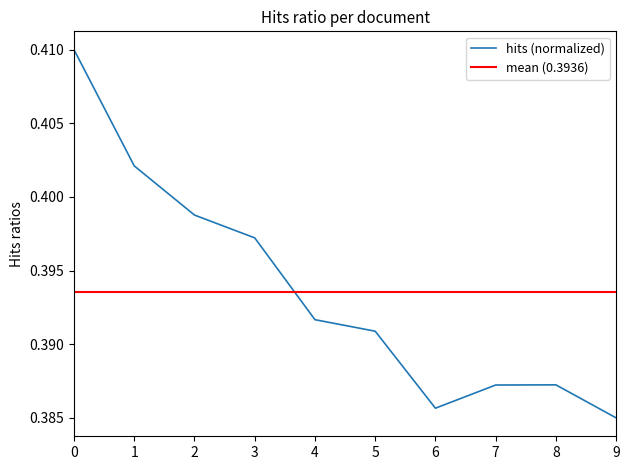

The hits (normalized) series shows 0.7 at 9. True or false?

False